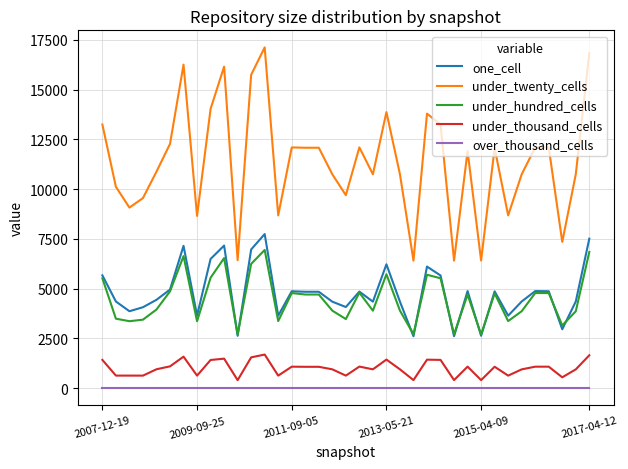

Which series has the largest range (max minus min)?

under_twenty_cells